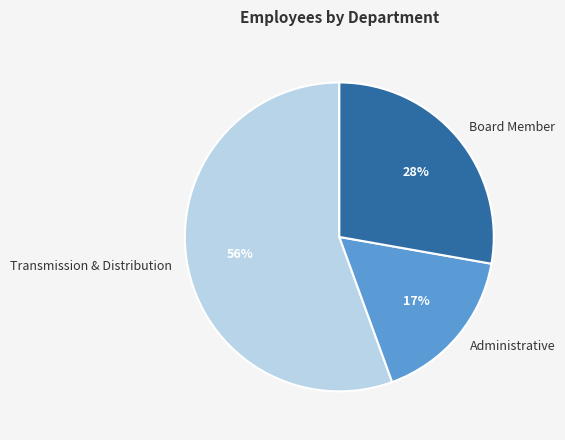

Which has a higher value, Transmission & Distribution or Board Member?

Transmission & Distribution